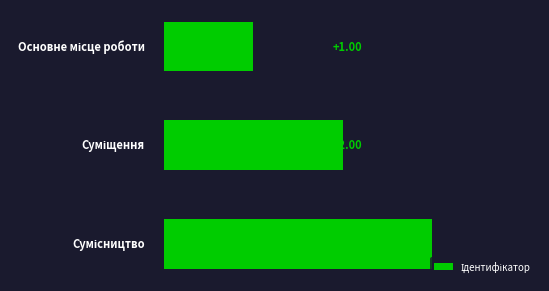

What is the sum of all values?

6